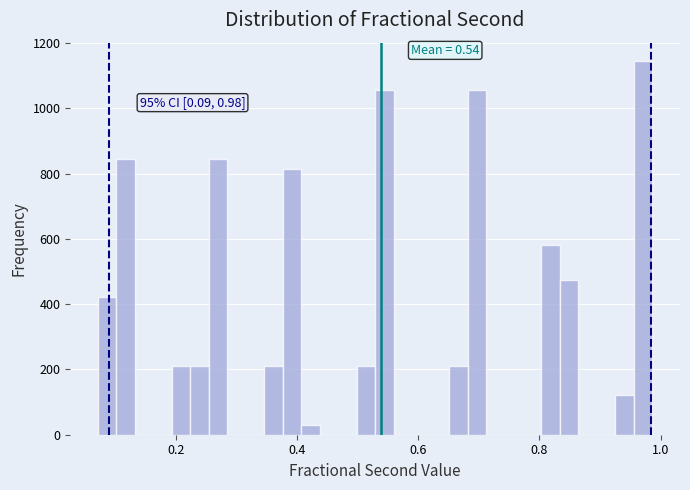

Around what value on the x-axis is the tallest bar? Give the approximate position of its centre, as read against the axis.

0.98